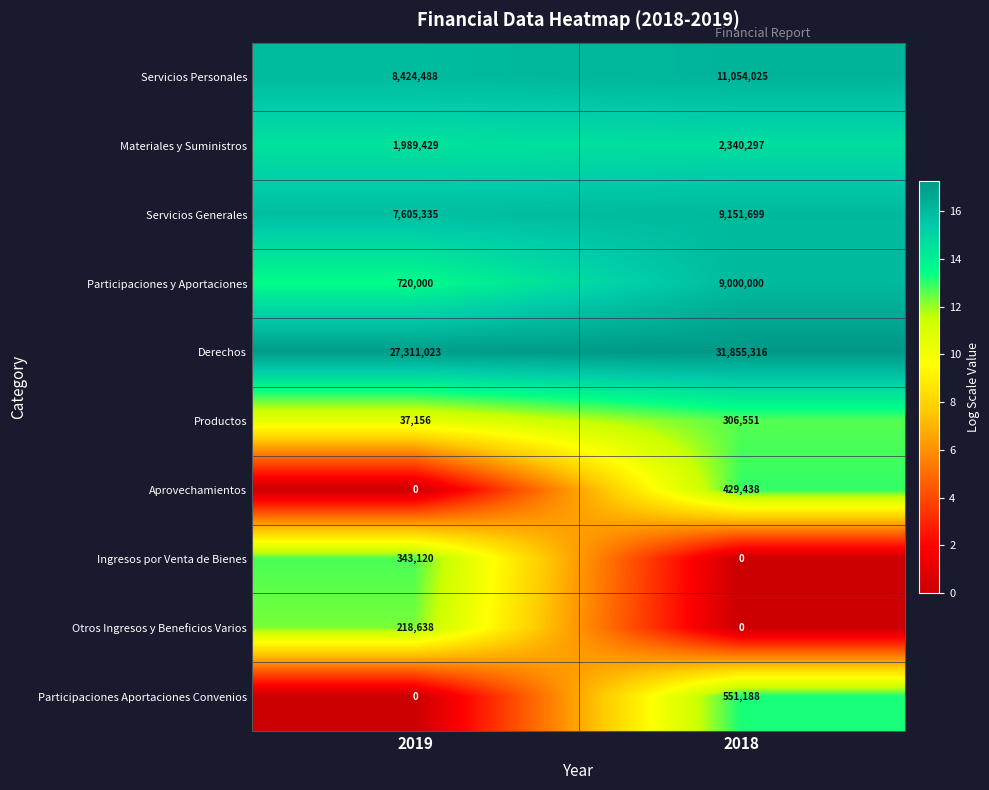

What is the difference between the Derechos values at 2019 and 2018?

4544293